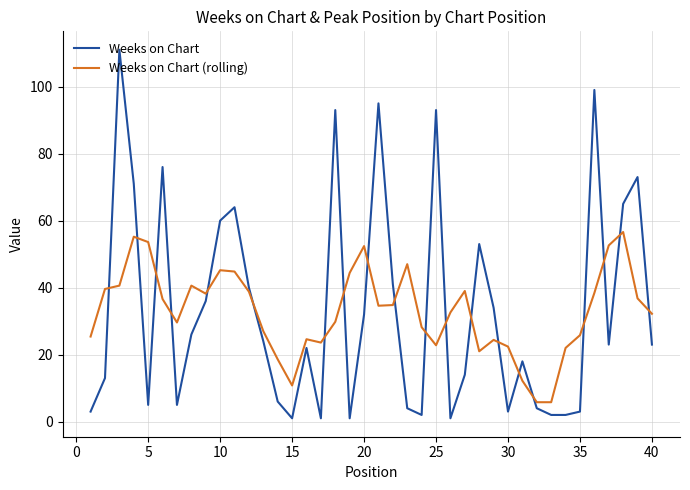

What is the highest value of the Weeks on Chart series?

111.0